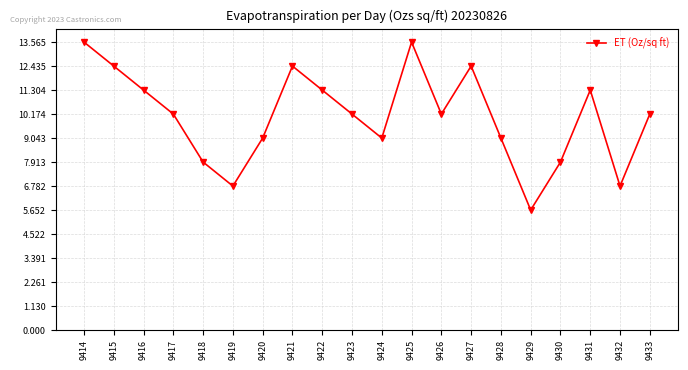

At which label does the data first exceed 10?

9414